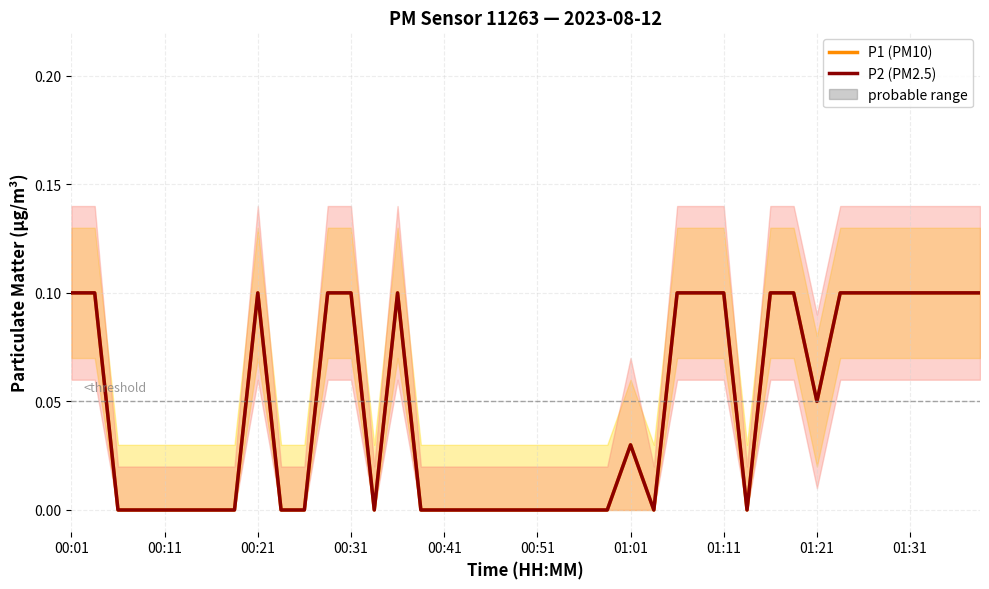

At which category is the sum across all series the highest?

00:01